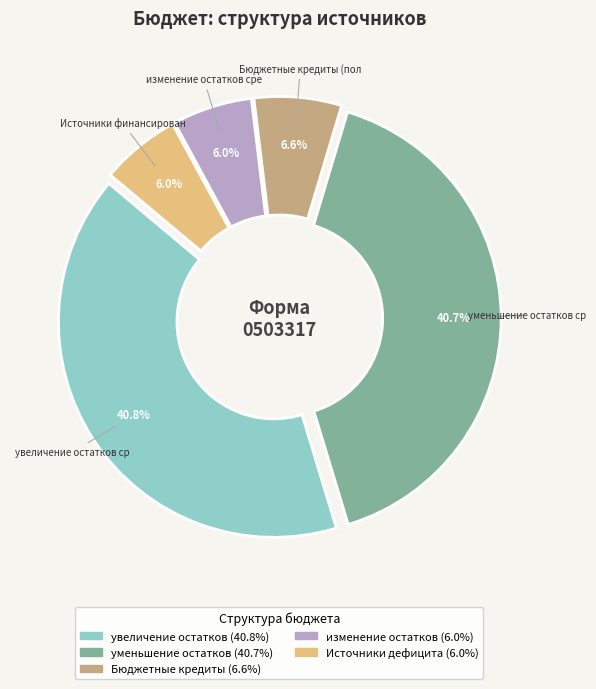

Does any single category account for the majority?

No